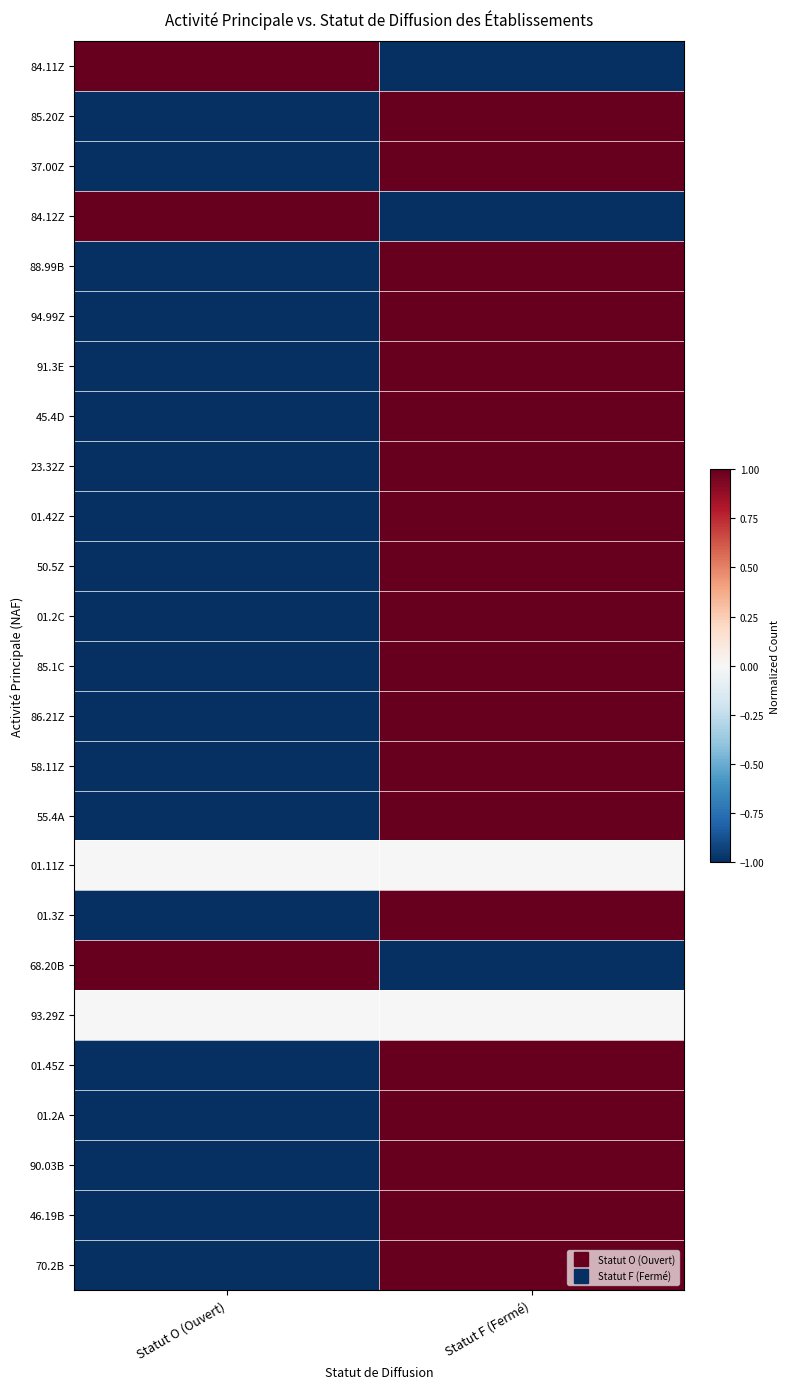

What is the total value across all series at Statut F (Fermé)?

17